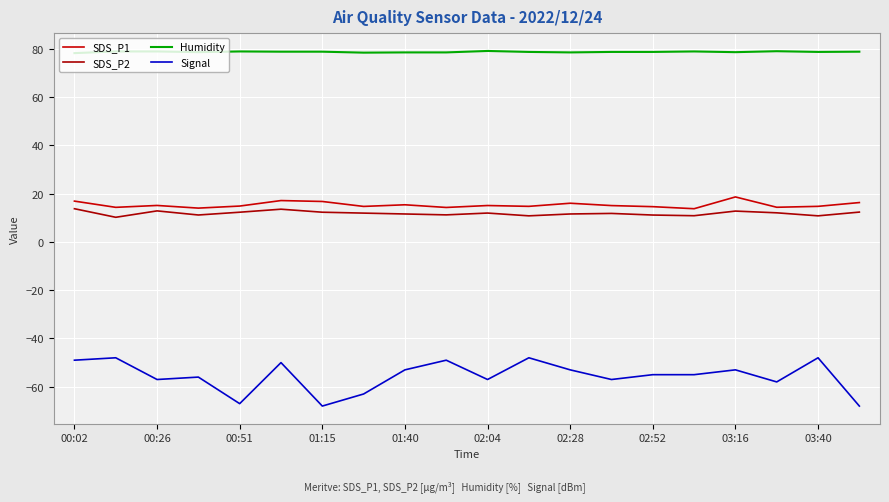

What is the difference between the maximum and minimum values in the SDS_P1 series?

4.9